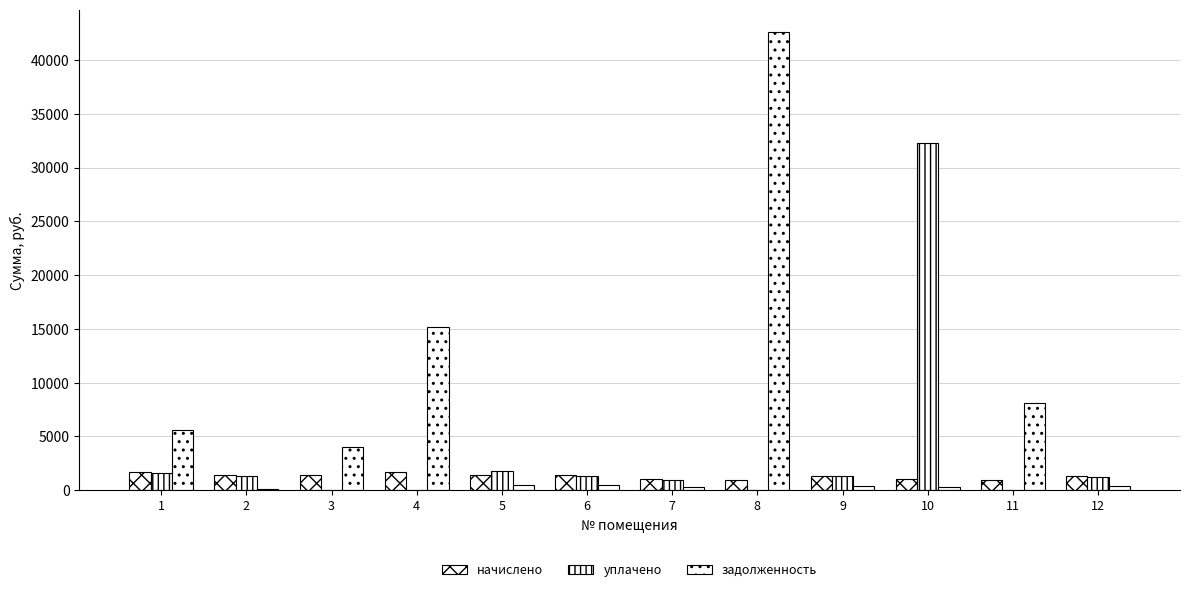

What is the sum of the начислено values at 12 and 10?

2323.1